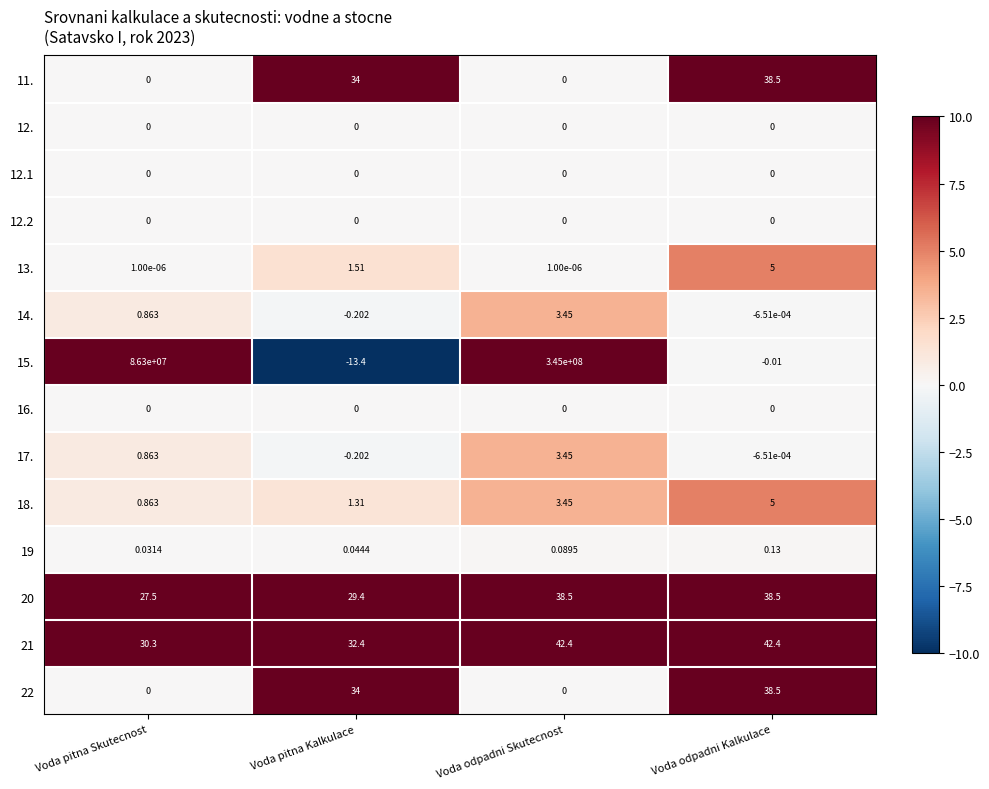

How many data points does each series have?

4